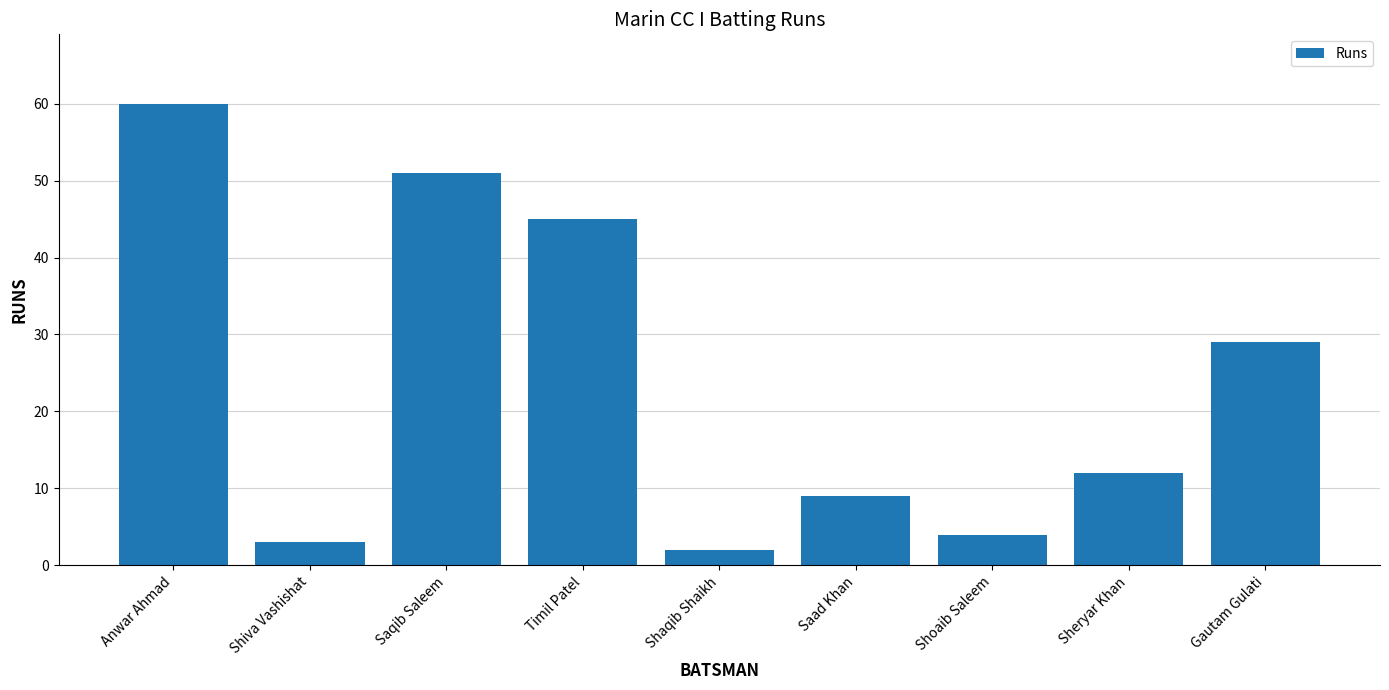

Reading left to right, list all the values displayed in this chart.

Anwar Ahmad=60	Shiva Vashishat=3	Saqib Saleem=51	Timil Patel=45	Shaqib Shaikh=2	Saad Khan=9	Shoaib Saleem=4	Sheryar Khan=12	Gautam Gulati=29